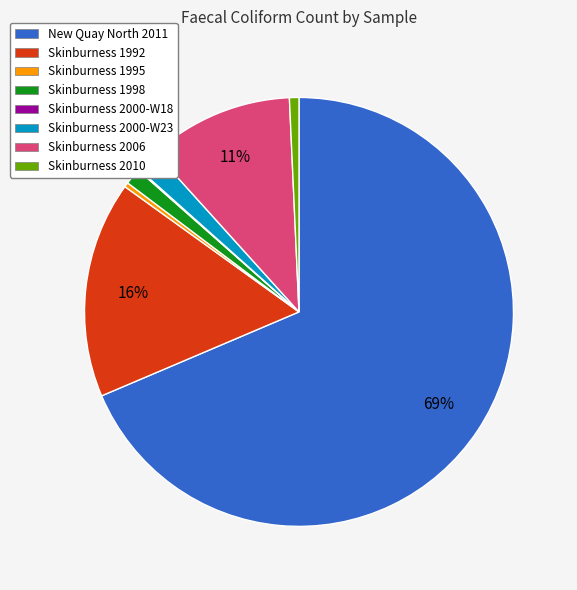

To the nearest percent, what is the difference between the largest and smallest slice percentages?

69%